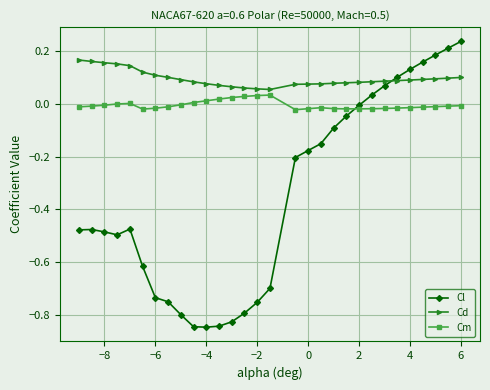

True or false: Cl has more than 1 points higher than both neighbors.

True